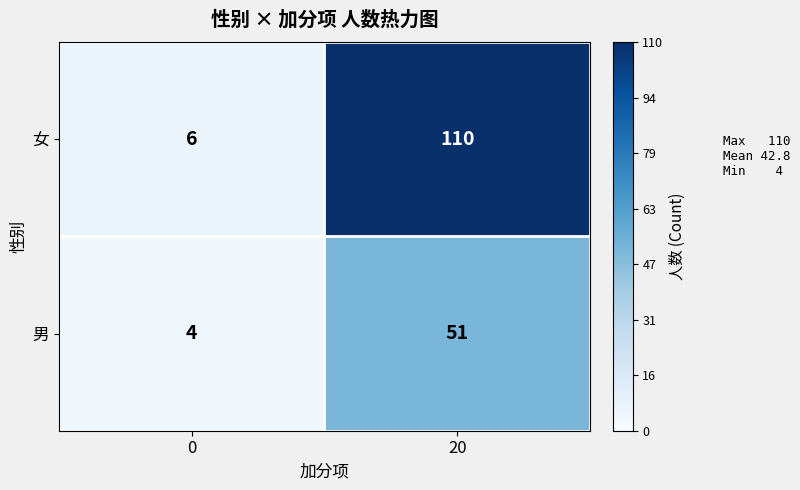

At how many categories does at least one series exceed 17?

1